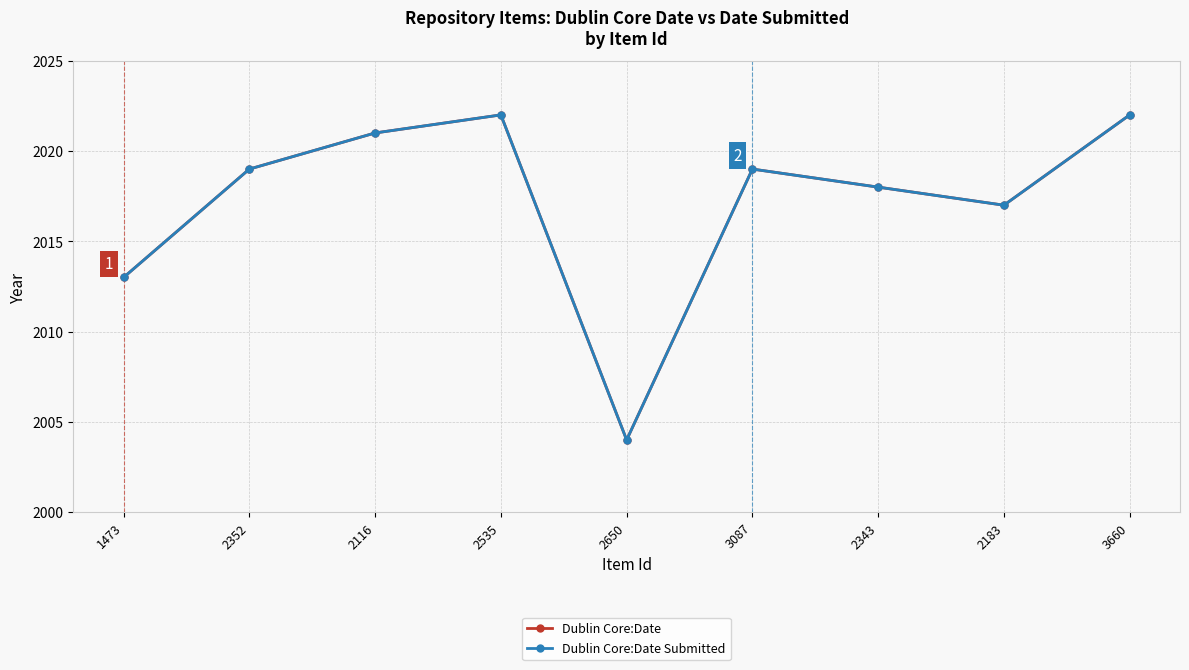

Is this an area chart (filled region under the line)?

No